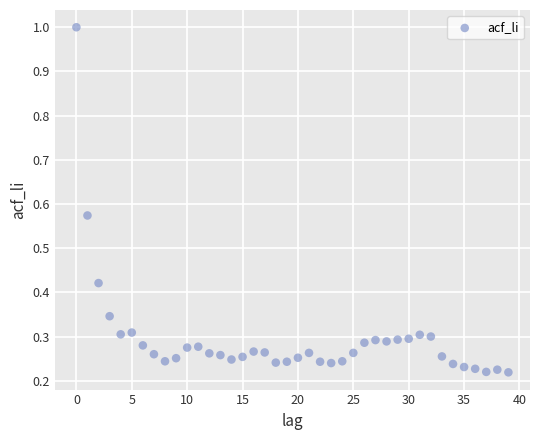

What is the range of Y values (max minus min)?

0.8